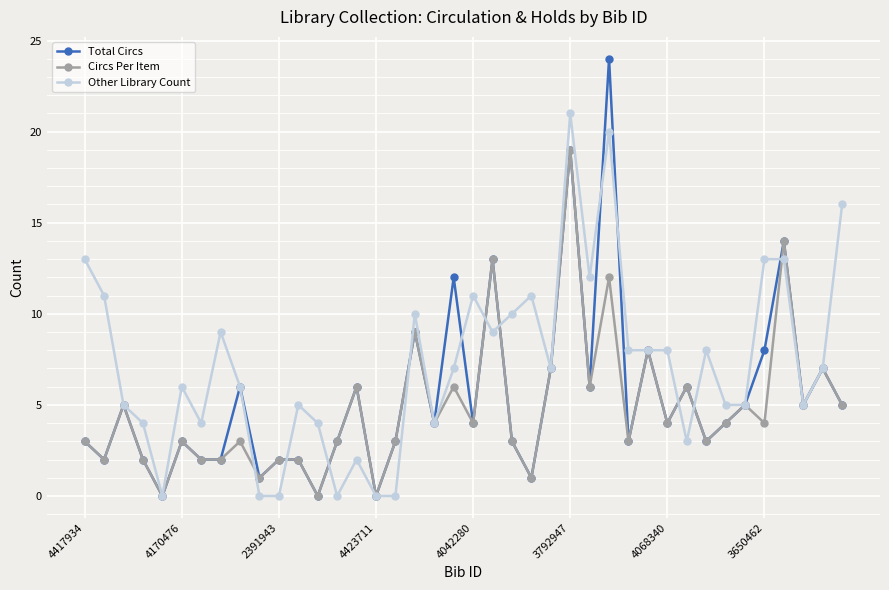

What are all the series names shown in the legend?

Total Circs, Circs Per Item, Other Library Count